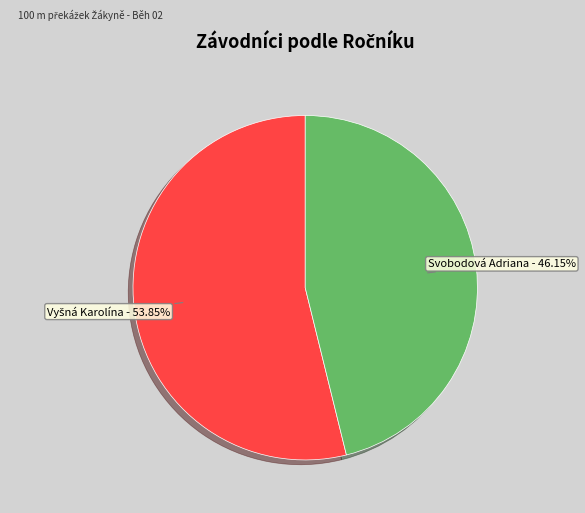

Is there any slice that represents more than half of the pie?

Yes